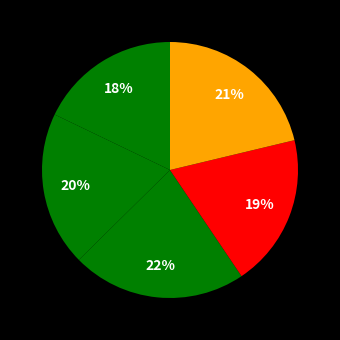

Count the number of slices in the pie.

5